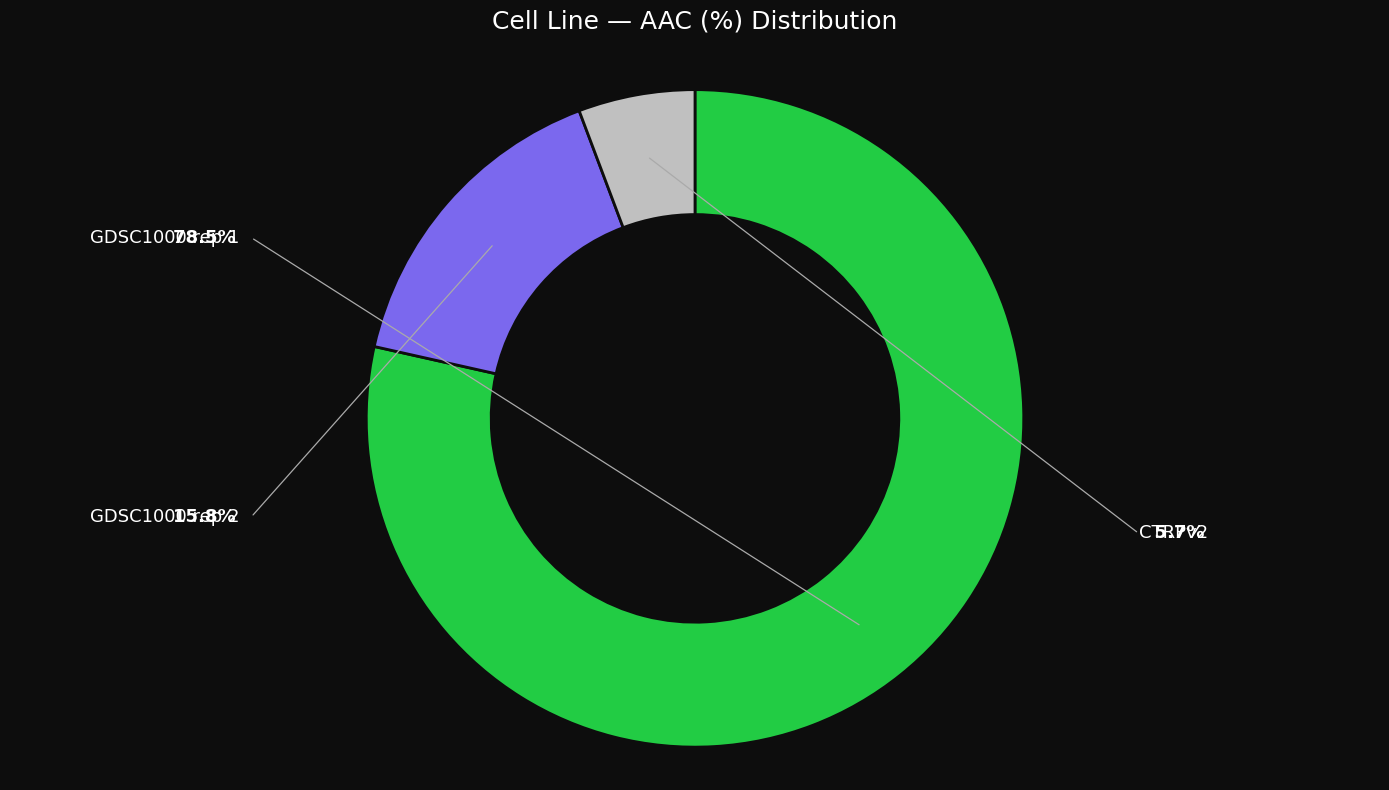

Is there any slice that represents more than half of the pie?

Yes